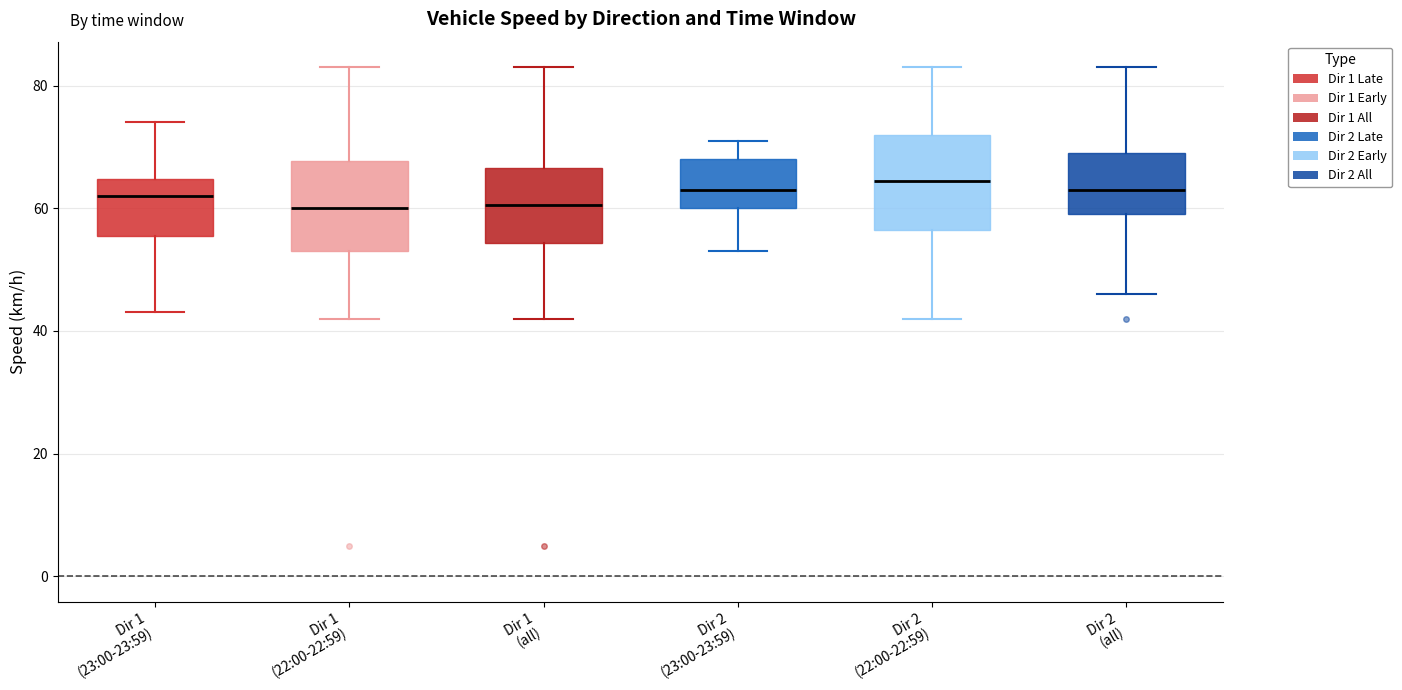

Reading left to right, read every box against the y-axis: the position of its median line, the range the box covers, and the ends of its whiskers. The values are not printed on the chart, so give them approximately, as read against the axis.

Dir 1 (23:00-23:59): median 62, box 56 to 64, whiskers 44 to 74
Dir 1 (22:00-22:59): median 60, box 54 to 68, whiskers 42 to 84
Dir 1 (all): median 60, box 54 to 66, whiskers 42 to 84
Dir 2 (23:00-23:59): median 64, box 60 to 68, whiskers 54 to 72
Dir 2 (22:00-22:59): median 64, box 56 to 72, whiskers 42 to 84
Dir 2 (all): median 64, box 60 to 70, whiskers 46 to 84